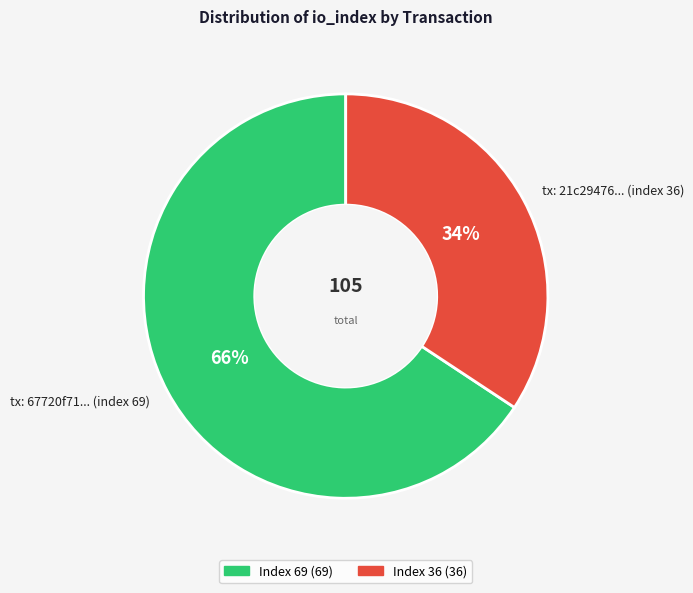

Rank the categories by value from highest to lowest.

tx: 67720f71... (index 69), tx: 21c29476... (index 36)